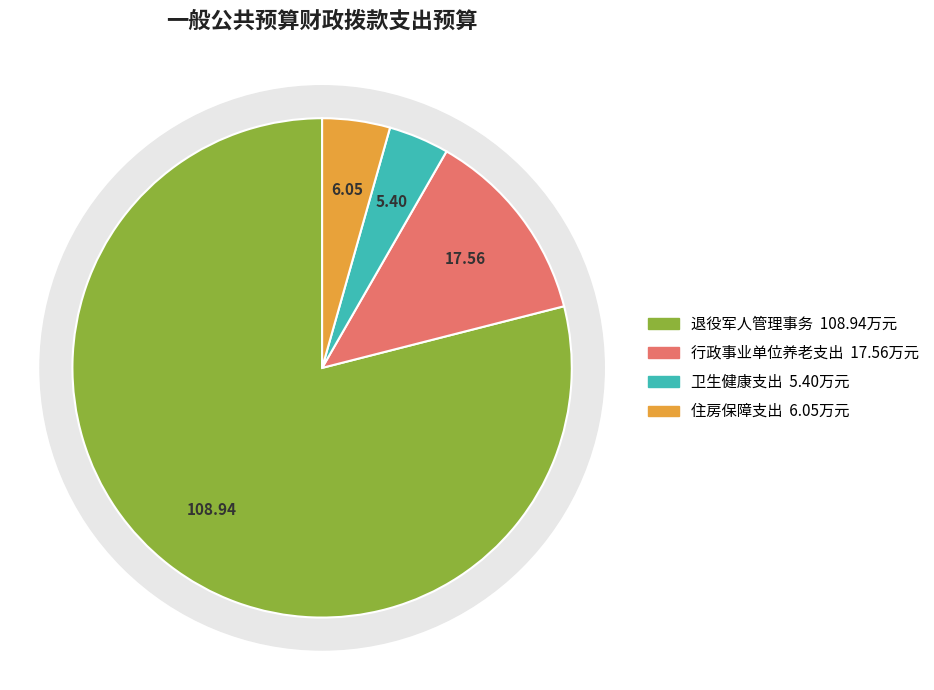

How many segments does this pie chart have?

4